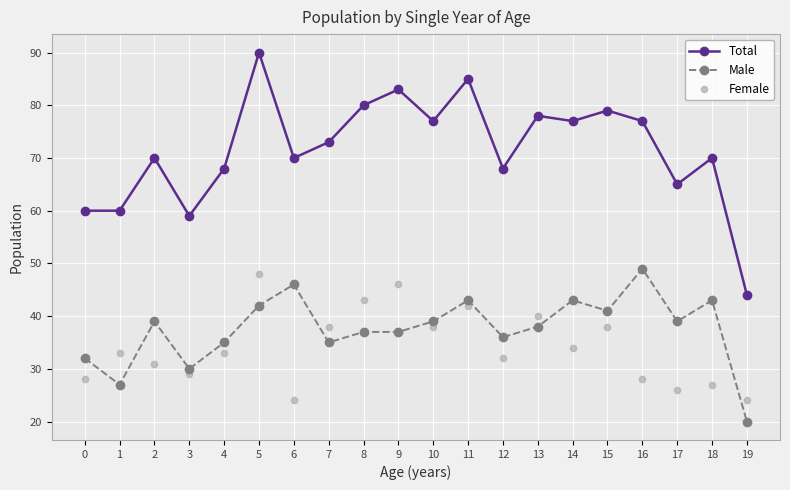

At which category is the sum across all series the highest?

5